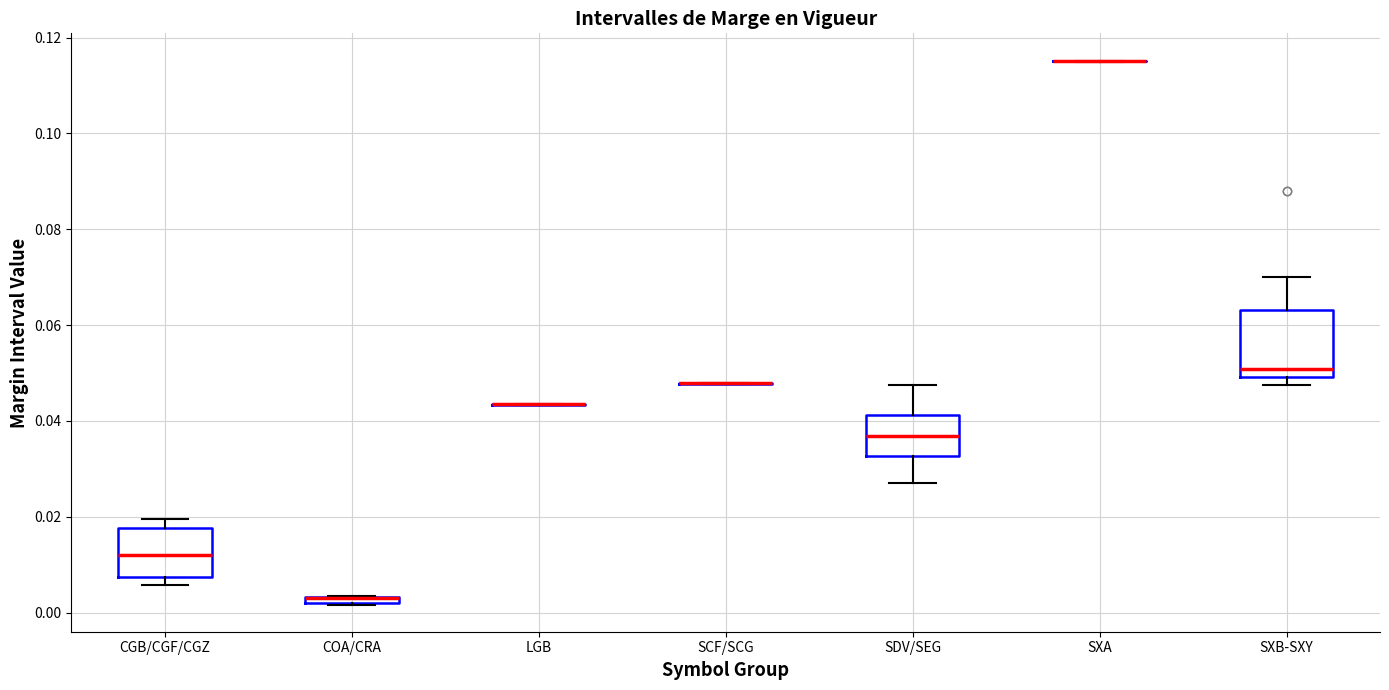

Where is the lower edge of the box for SXB-SXY on the y-axis? The values are not printed on the chart, so give them approximately, as read against the axis.

0.050